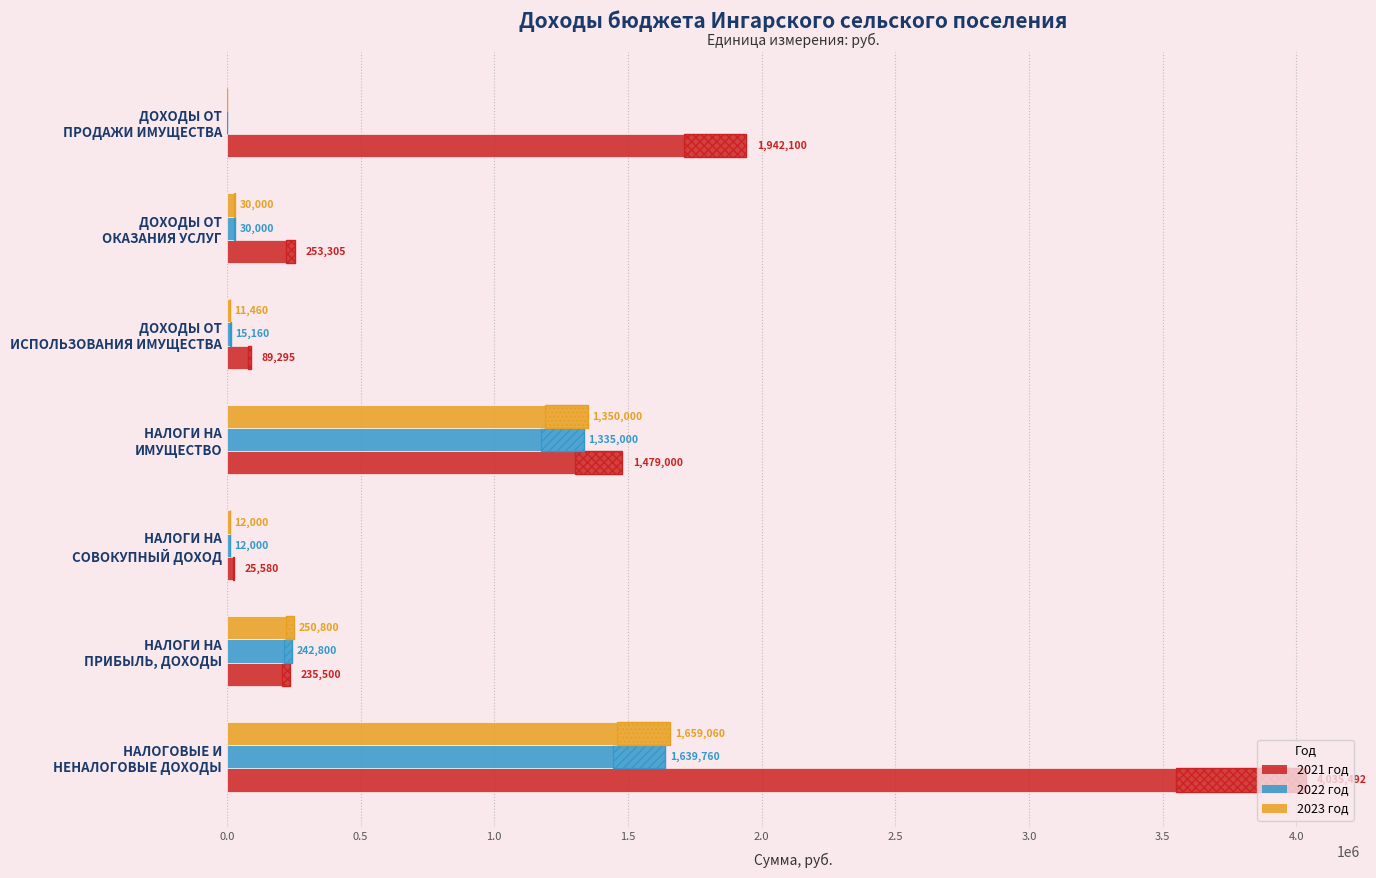

How many data points in 2023 год are less than 30000?

3